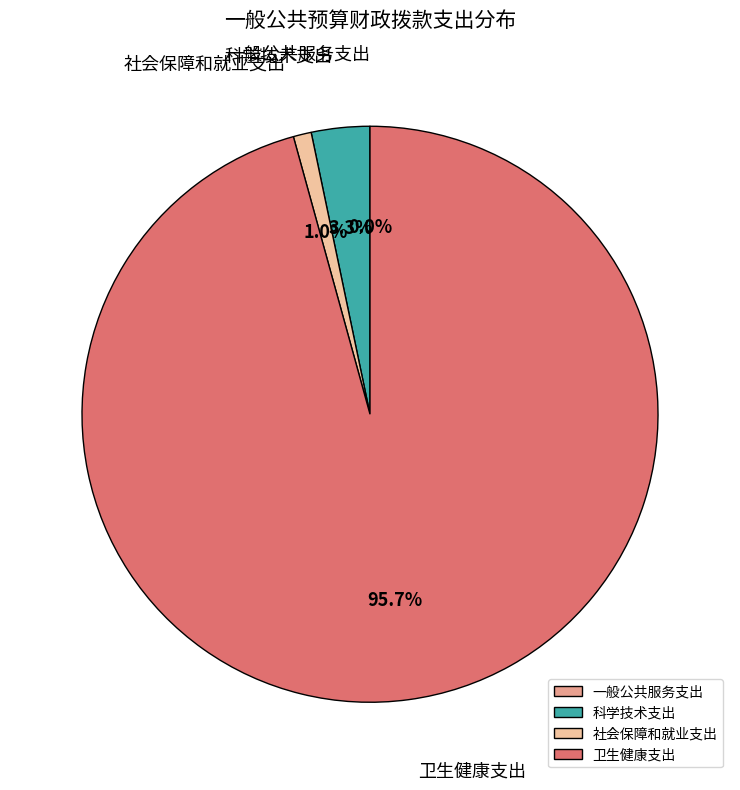

Does any single category account for the majority?

Yes